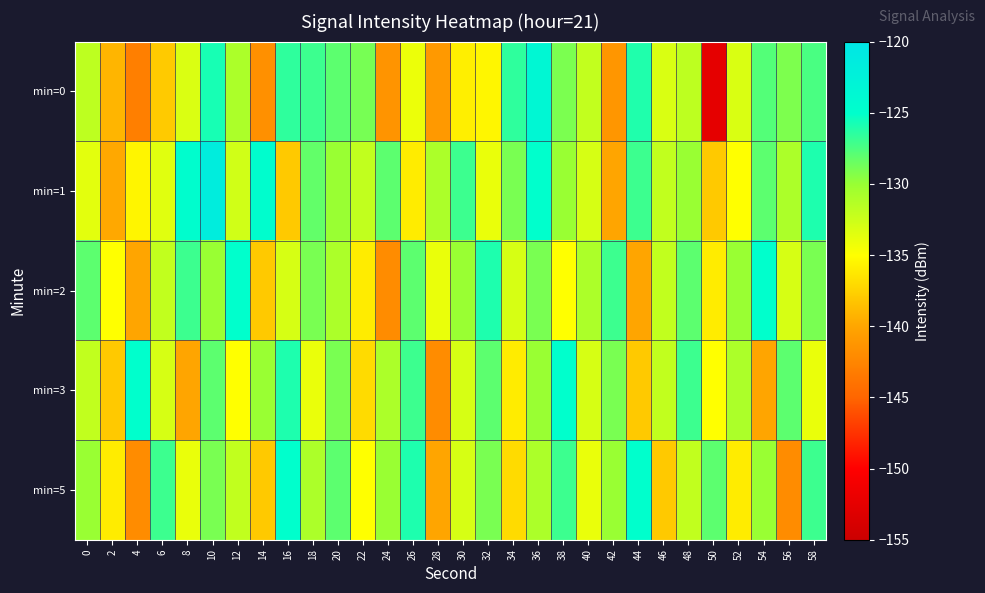

Reading left to right, list all the values displayed in this chart.

min=0: 0=-131.8	2=-139.1	4=-143.0	6=-137.9	8=-133.3	10=-125.8	12=-131.0	14=-141.6	16=-126.6	18=-127.0	20=-128.1	22=-128.9	24=-141.3	26=-134.1	28=-140.9	30=-135.9	32=-135.5	34=-126.5	36=-123.6	38=-129.1	40=-132.0	42=-141.1	44=-126.0	46=-133.1	48=-131.8	50=-152.4	52=-133.1	54=-127.8	56=-129.1	58=-127.4
min=1: 0=-133.6	2=-139.9	4=-135.5	6=-133.5	8=-124.7	10=-121.6	12=-132.7	14=-124.7	16=-138.0	18=-128.2	20=-130.0	22=-132.0	24=-128.0	26=-136.0	28=-131.0	30=-127.0	32=-134.0	34=-129.0	36=-125.0	38=-130.0	40=-133.0	42=-140.0	44=-127.0	46=-132.0	48=-130.0	50=-138.0	52=-135.0	54=-128.0	56=-131.0	58=-126.0
min=2: 0=-128.0	2=-135.0	4=-140.0	6=-132.0	8=-127.0	10=-130.0	12=-125.0	14=-138.0	16=-133.0	18=-129.0	20=-131.0	22=-136.0	24=-142.0	26=-128.0	28=-134.0	30=-130.0	32=-126.0	34=-133.0	36=-129.0	38=-135.0	40=-131.0	42=-127.0	44=-140.0	46=-132.0	48=-128.0	50=-136.0	52=-130.0	54=-125.0	56=-133.0	58=-129.0
min=3: 0=-132.0	2=-138.0	4=-125.0	6=-133.0	8=-140.0	10=-128.0	12=-135.0	14=-130.0	16=-126.0	18=-134.0	20=-129.0	22=-137.0	24=-131.0	26=-127.0	28=-142.0	30=-133.0	32=-128.0	34=-136.0	36=-130.0	38=-125.0	40=-133.0	42=-129.0	44=-138.0	46=-132.0	48=-127.0	50=-135.0	52=-131.0	54=-140.0	56=-128.0	58=-134.0
min=5: 0=-130.0	2=-136.0	4=-142.0	6=-127.0	8=-134.0	10=-129.0	12=-132.0	14=-138.0	16=-125.0	18=-131.0	20=-128.0	22=-135.0	24=-130.0	26=-126.0	28=-140.0	30=-133.0	32=-129.0	34=-137.0	36=-131.0	38=-127.0	40=-134.0	42=-130.0	44=-125.0	46=-138.0	48=-132.0	50=-128.0	52=-136.0	54=-130.0	56=-142.0	58=-127.0